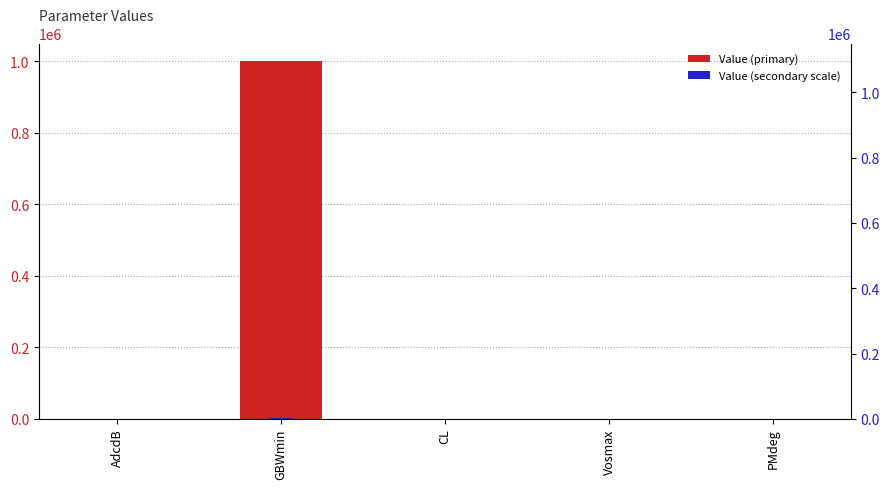

Which has a higher value, AdcdB or GBWmin?

GBWmin